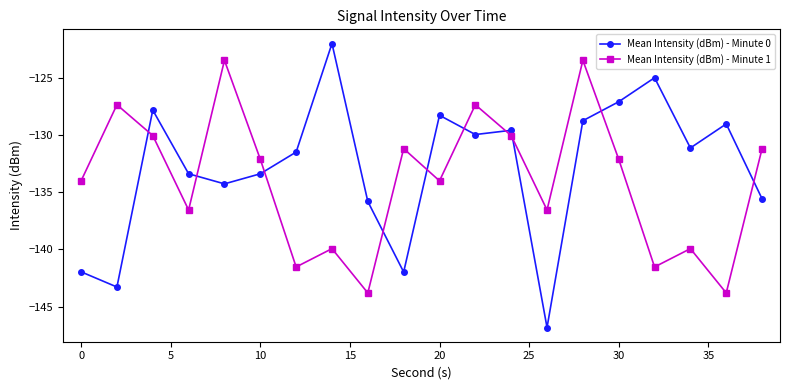

In Mean Intensity (dBm) - Minute 1, how many points are lower than both neighbors (excluding endpoints)?

7